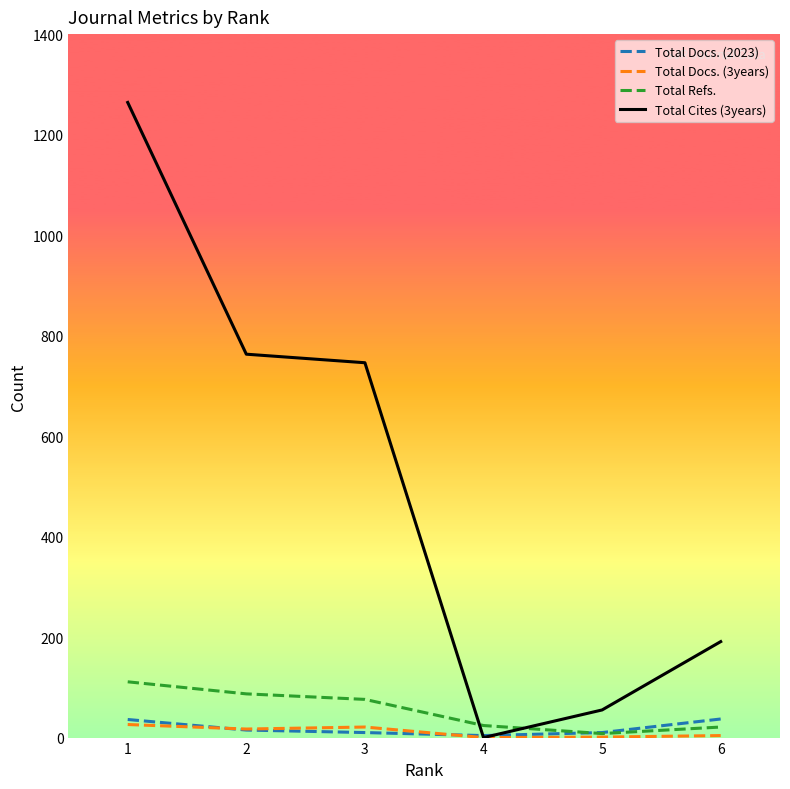

Which series has the widest spread of values?

Total Cites (3years)